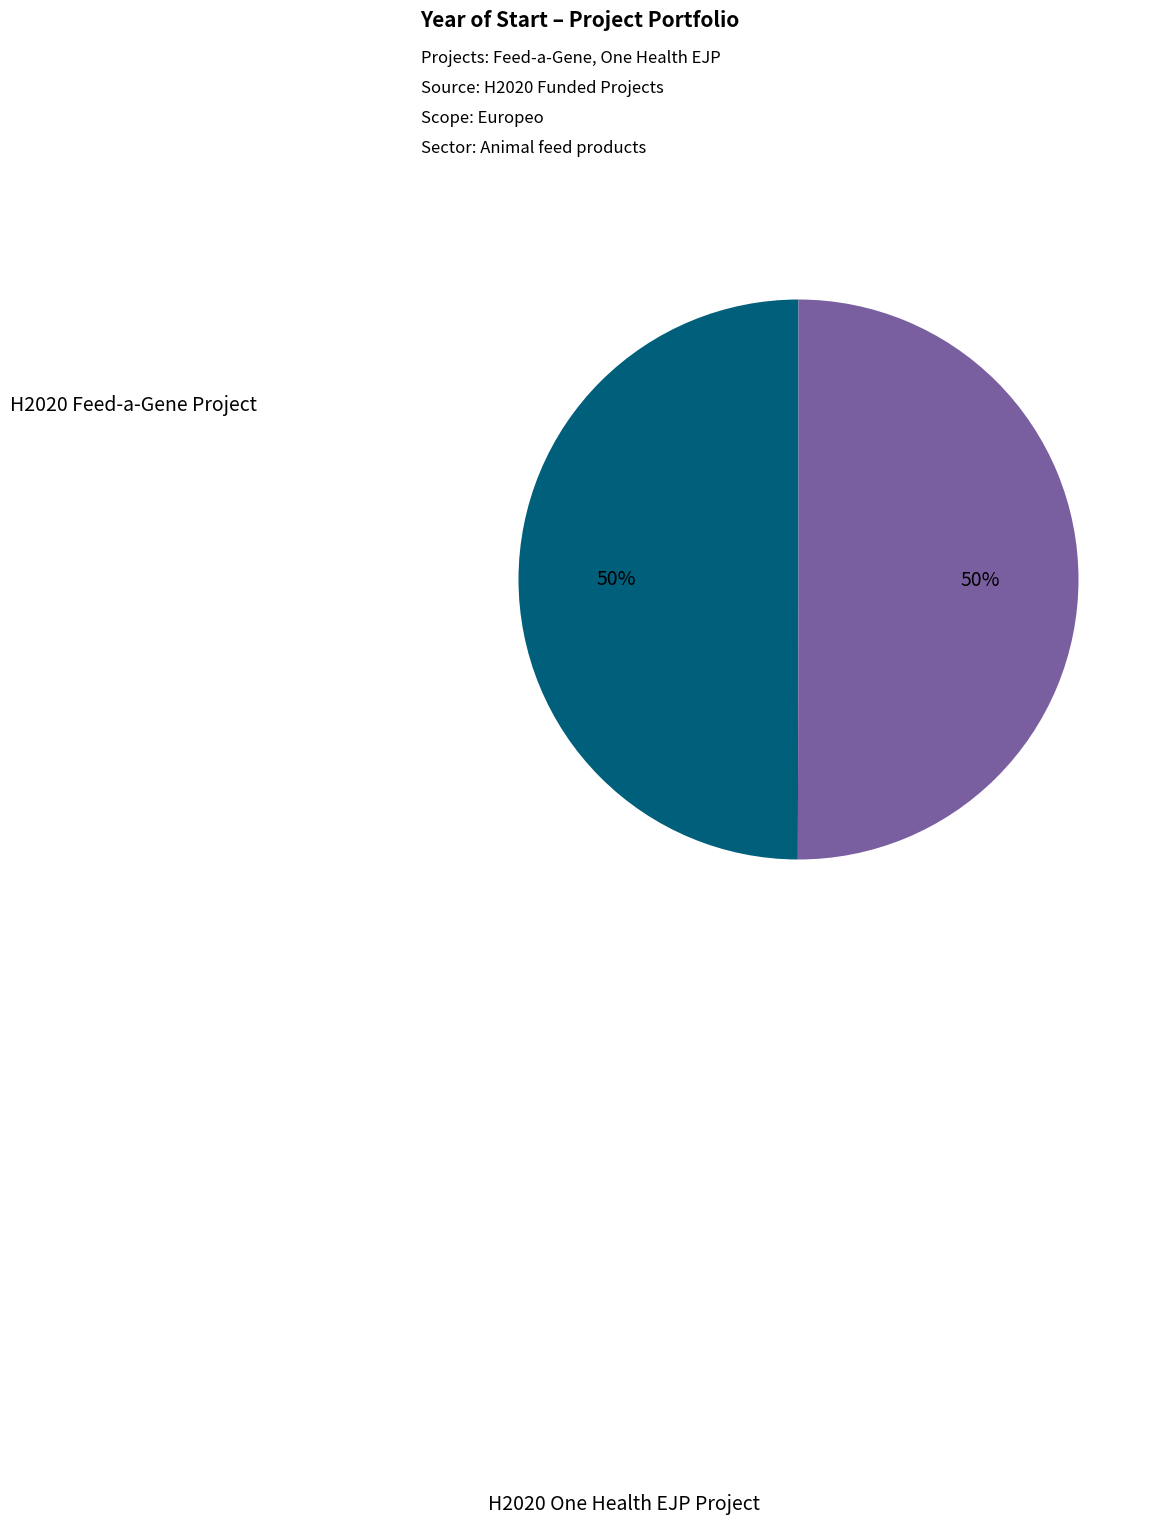

Approximately how many times larger is the value at H2020 One Health EJP Project compared to H2020 Feed-a-Gene Project?

1.0